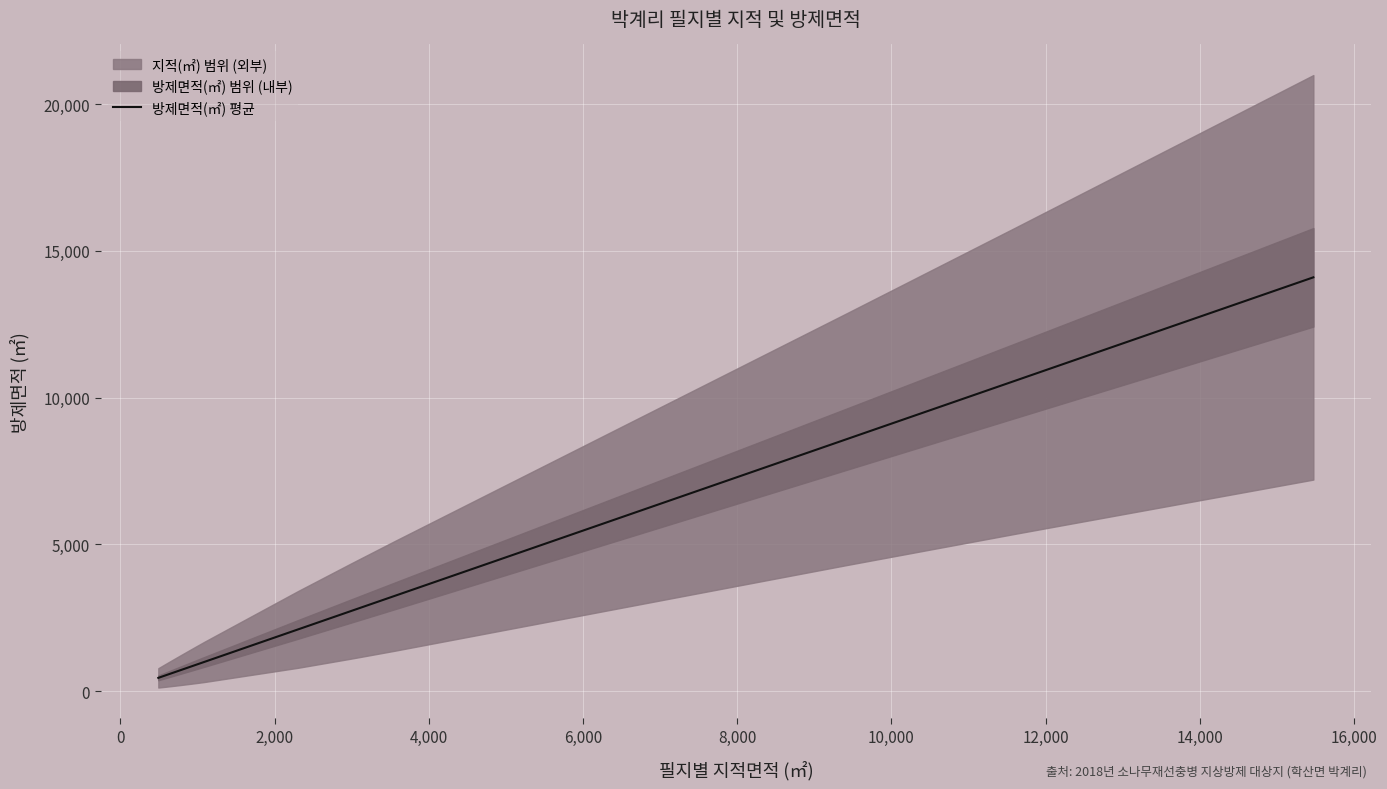

Is this an area chart (filled region under the line)?

No